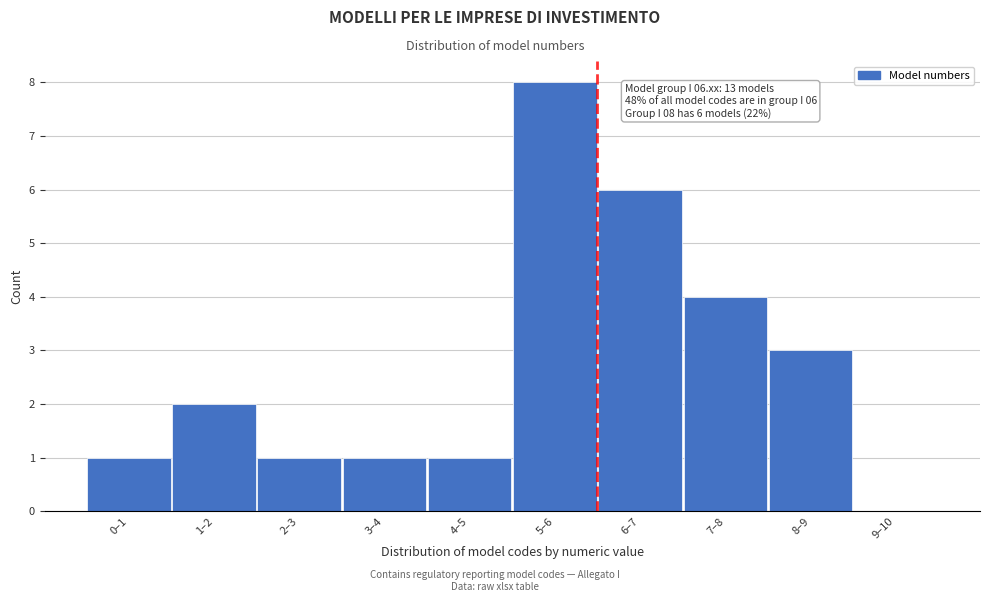

Reading left to right, list all the values displayed in this chart.

0–1=1	1–2=2	2–3=1	3–4=1	4–5=1	5–6=8	6–7=6	7–8=4	8–9=3	9–10=0